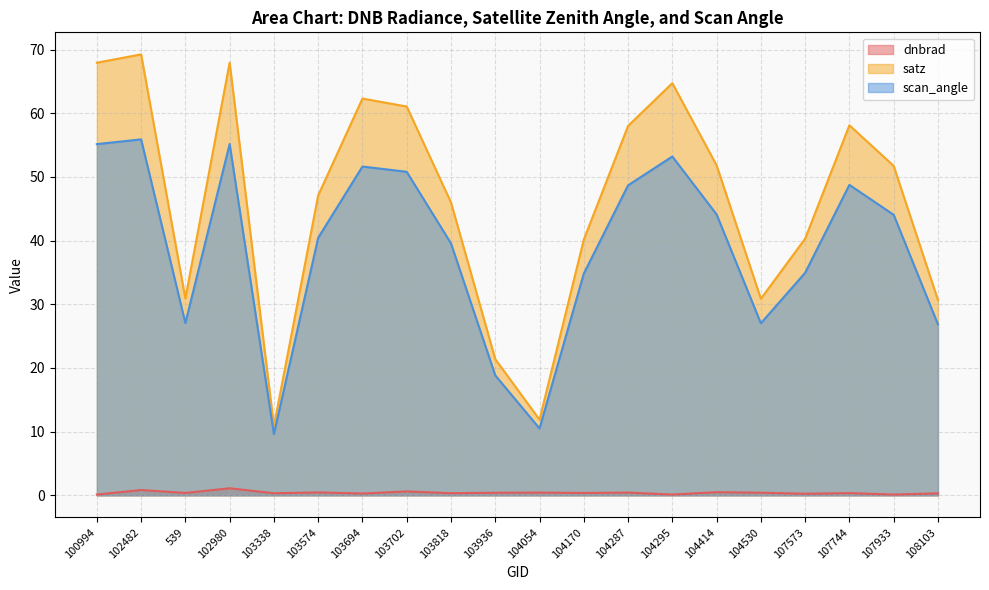

What is the value of the satz point at the 19th from the left?

51.7